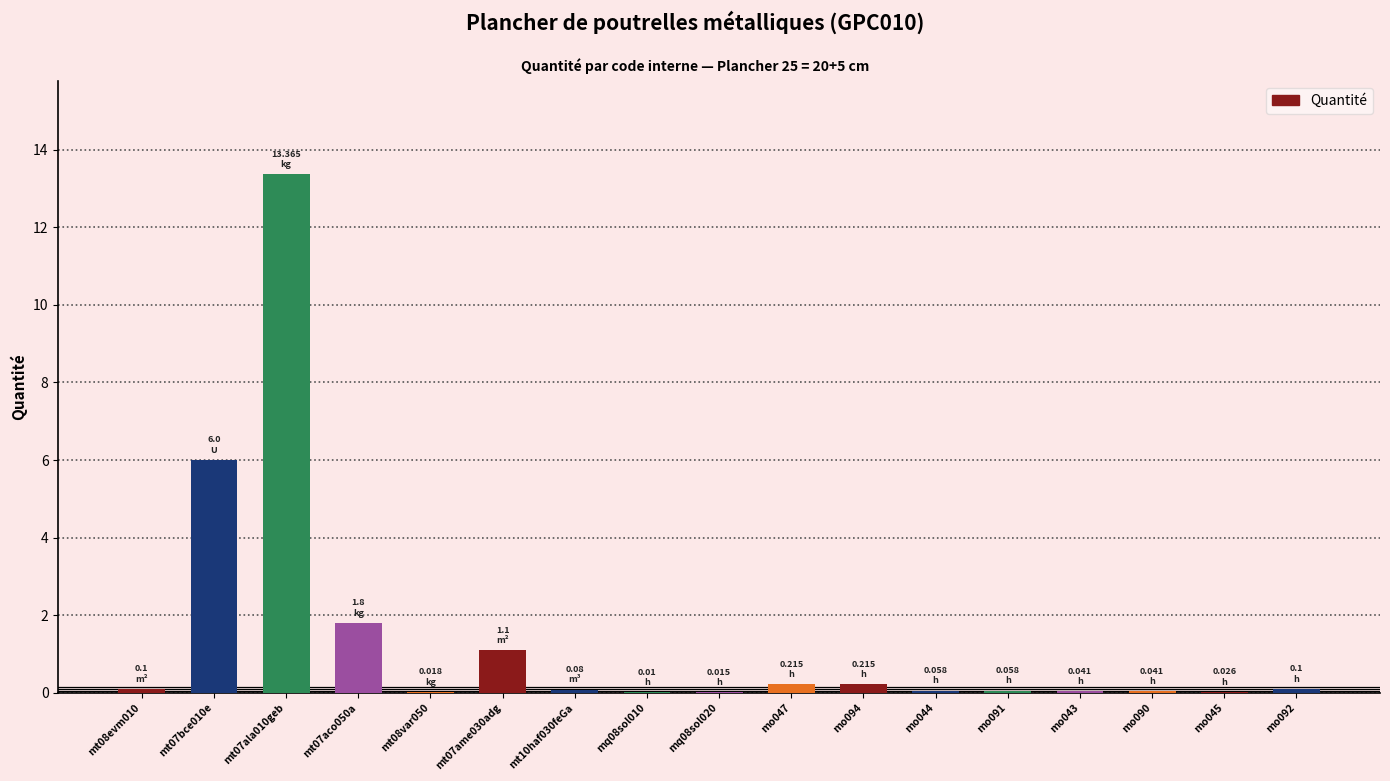

The value at mo044 is 0.1. True or false?

True